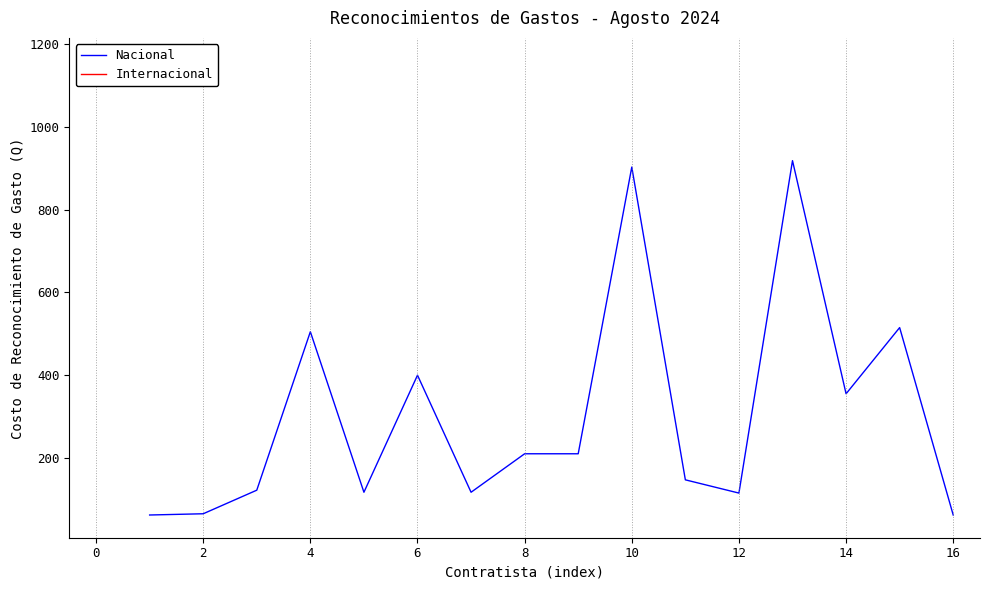

Does the chart display data point markers on the line(s)?

No